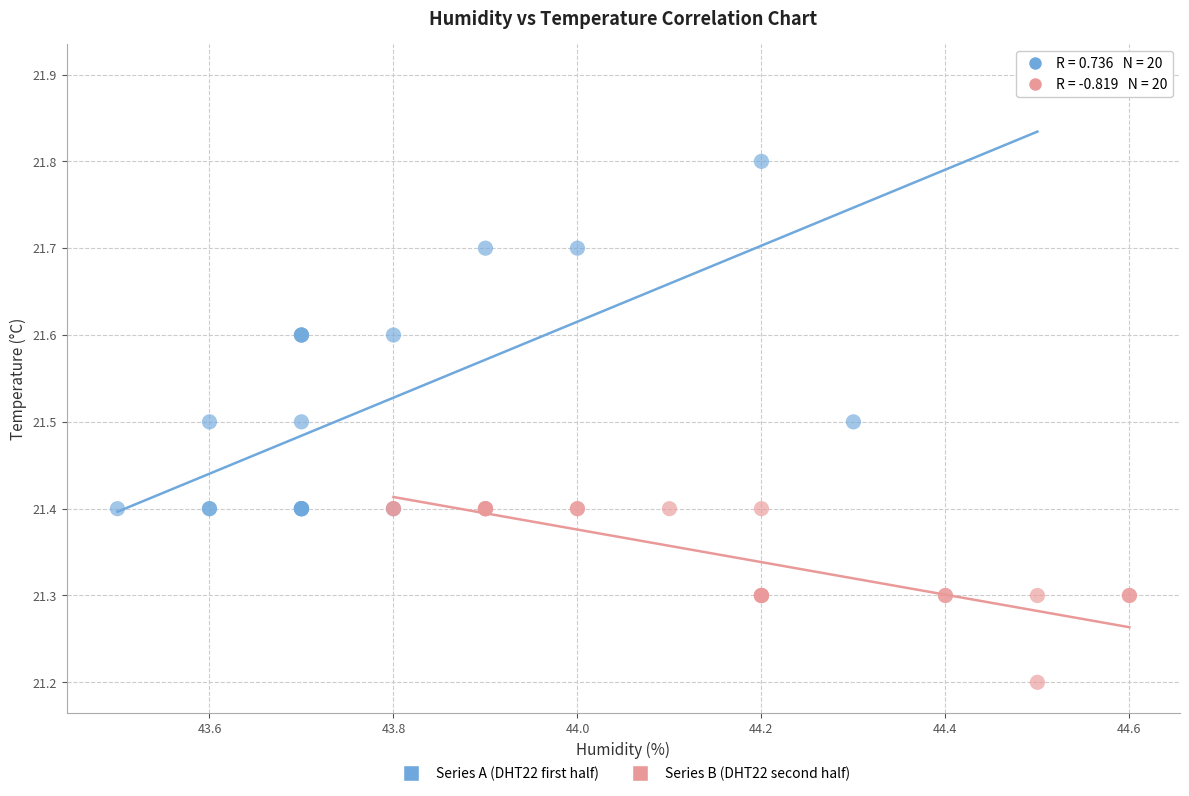

Which series reaches the maximum Y coordinate?

Series A (DHT22 first half)